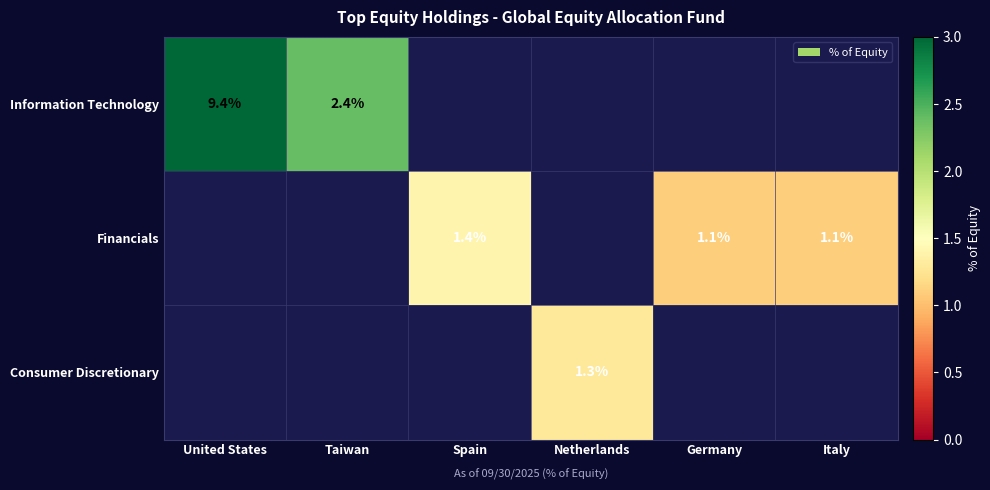

Is it true that Information Technology equals 1.6 at Taiwan?

False